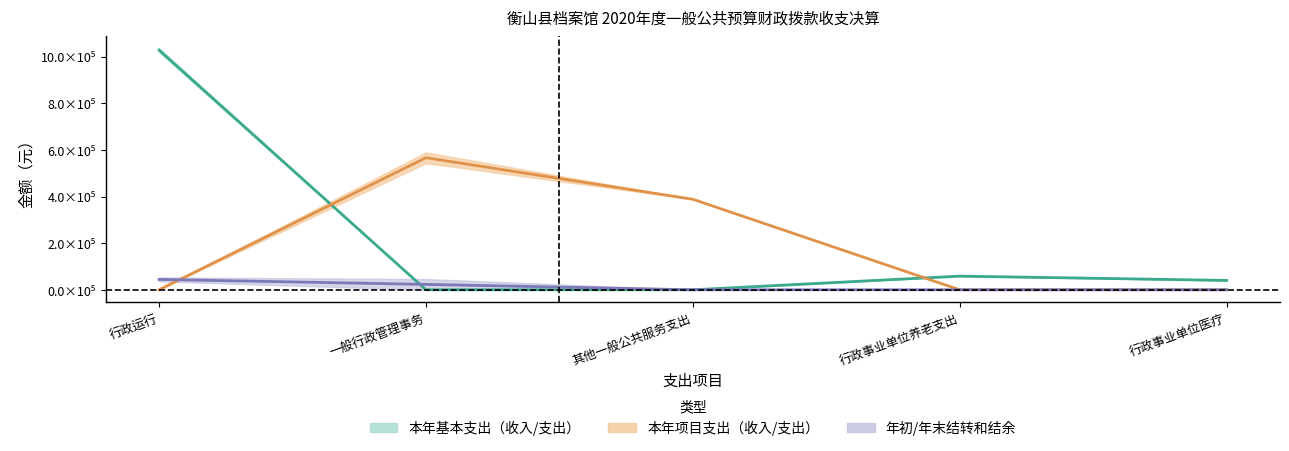

How many values in 本年项目支出中值 are above zero?

2